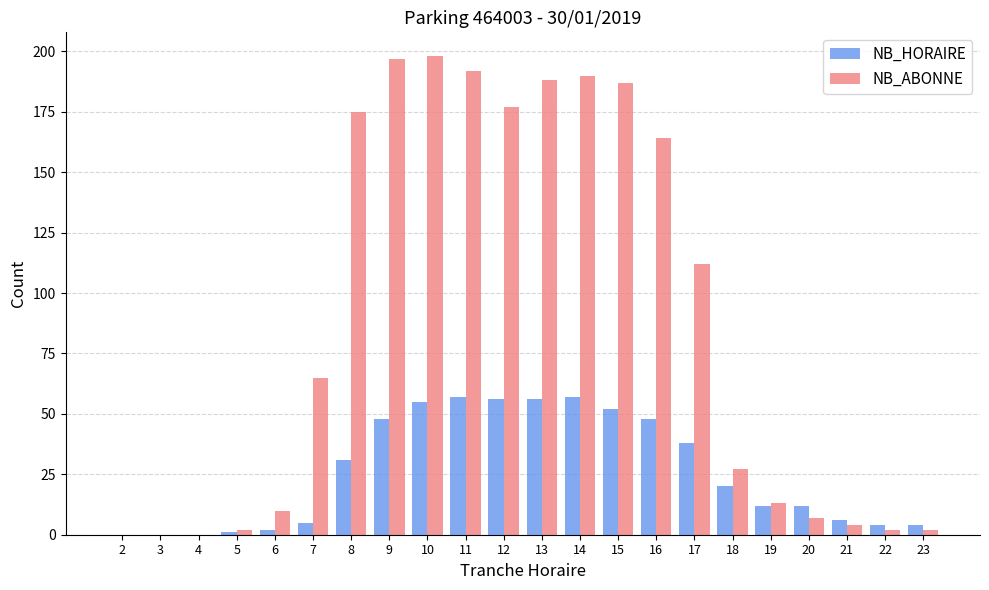

Which series changed the most between 8 and 23?

NB_ABONNE